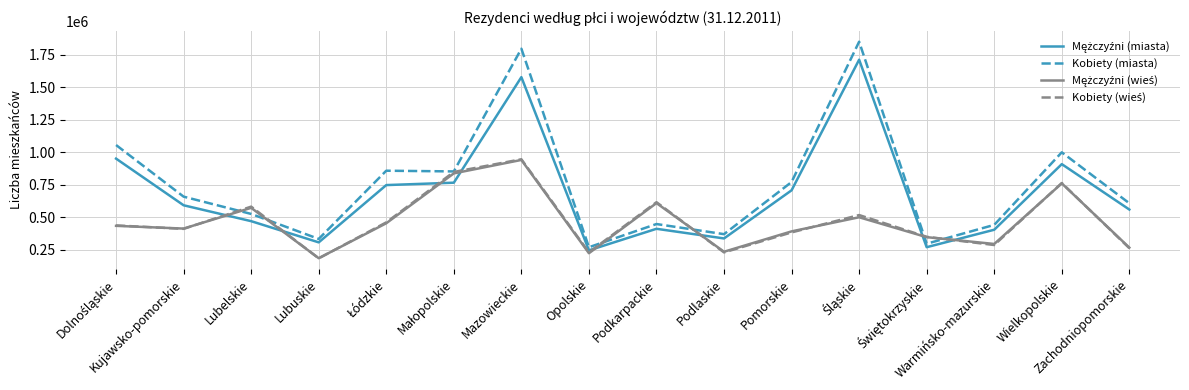

Which series has the largest range (max minus min)?

Kobiety (miasta)